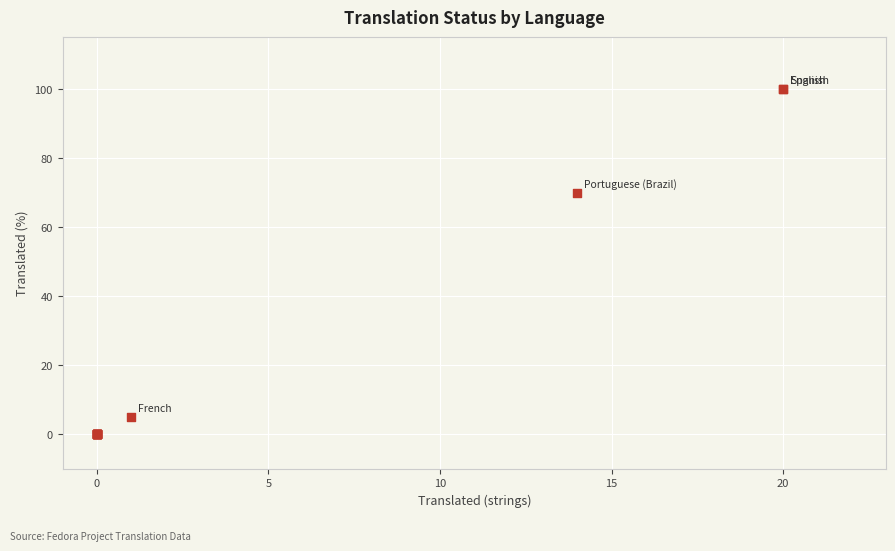

What Y value in the scatter plot is closest to 50?

70